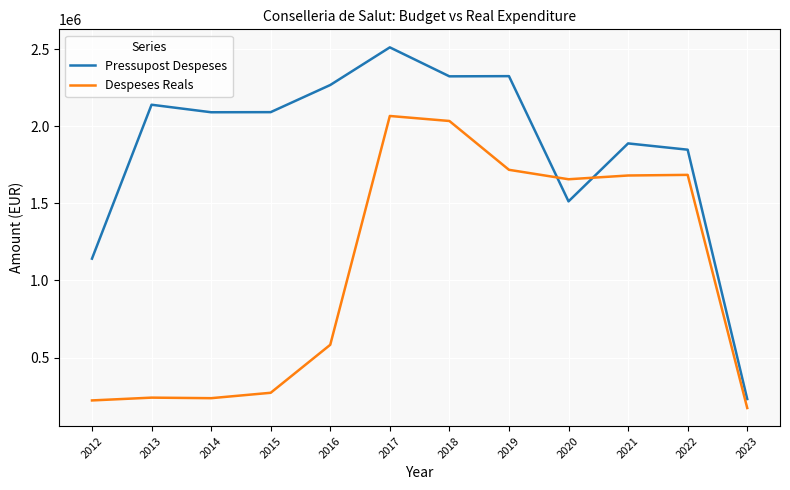

What are all the series names shown in the legend?

Pressupost Despeses, Despeses Reals